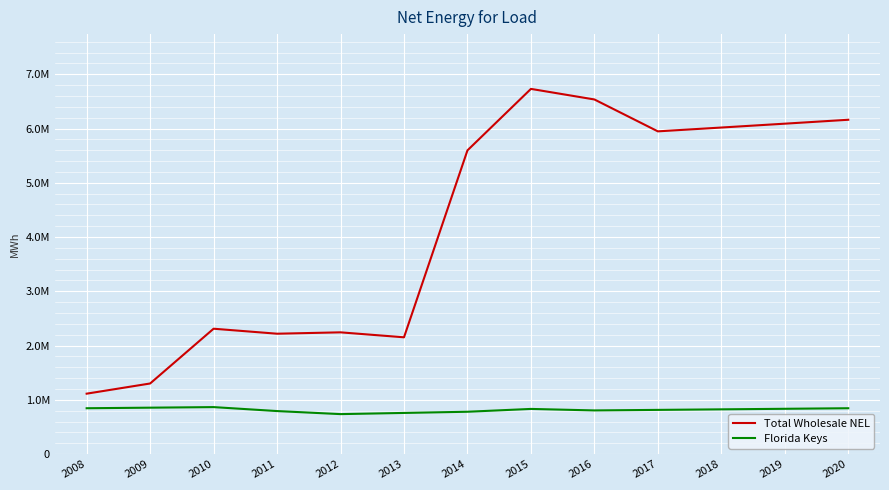

Which label corresponds to the smallest value in the chart?

2012